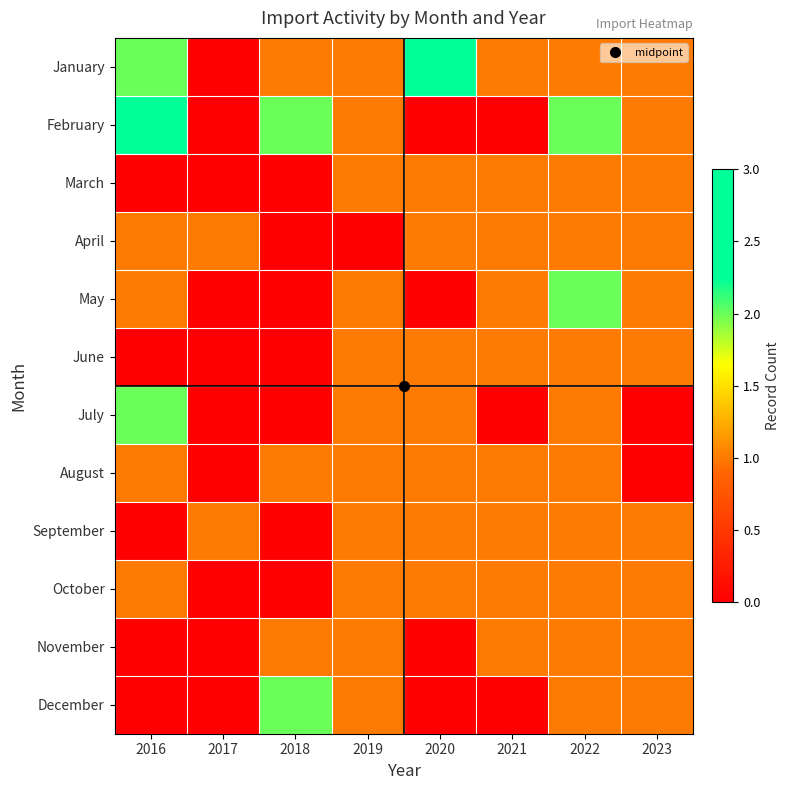

Rank the series by their maximum value, from highest to lowest.

January, February, May, July, December, March, April, June, August, September, October, November